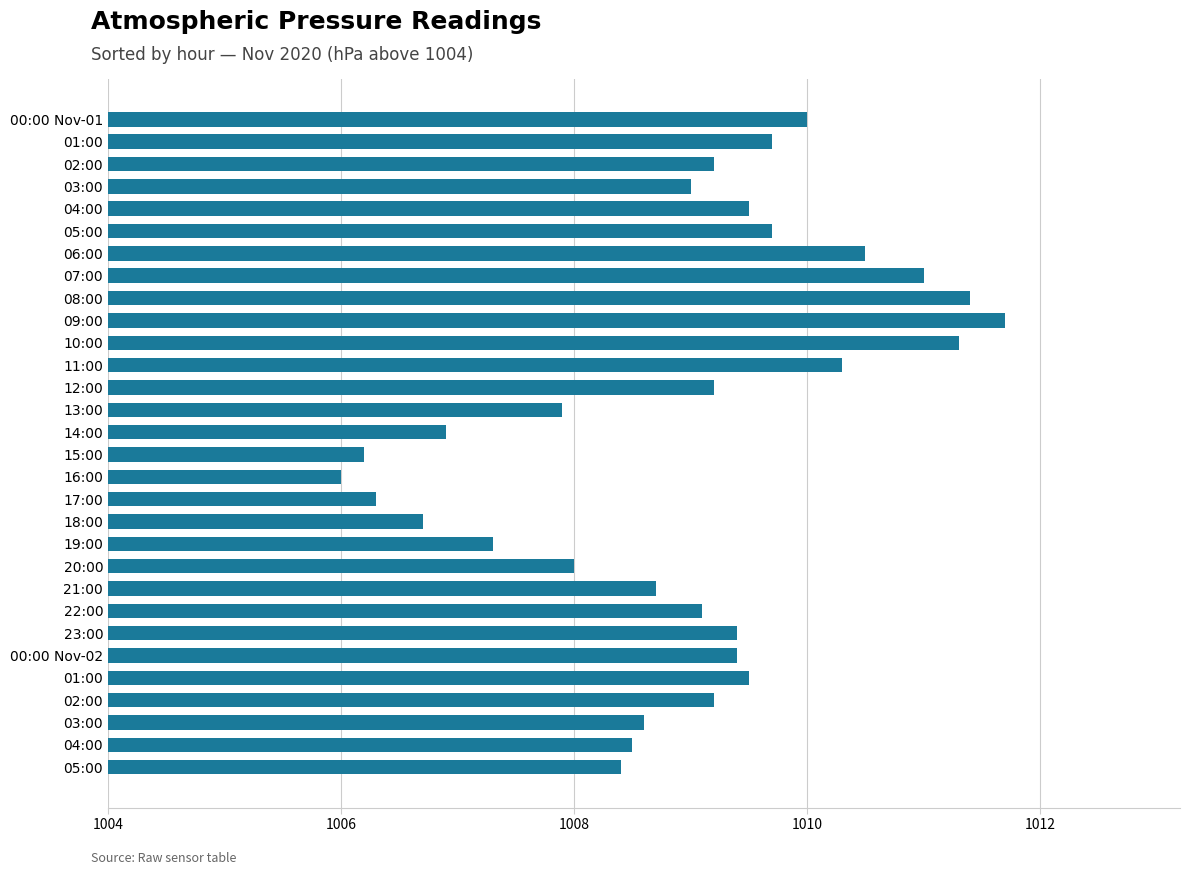

Are the bars horizontal?

Yes